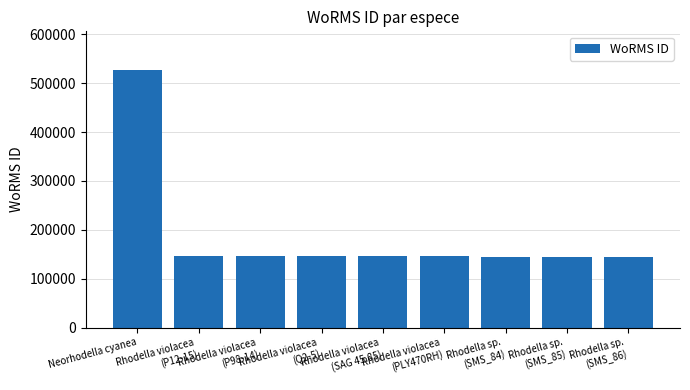

The chart shows a value of 526941 at Neorhodella cyanea. True or false?

True